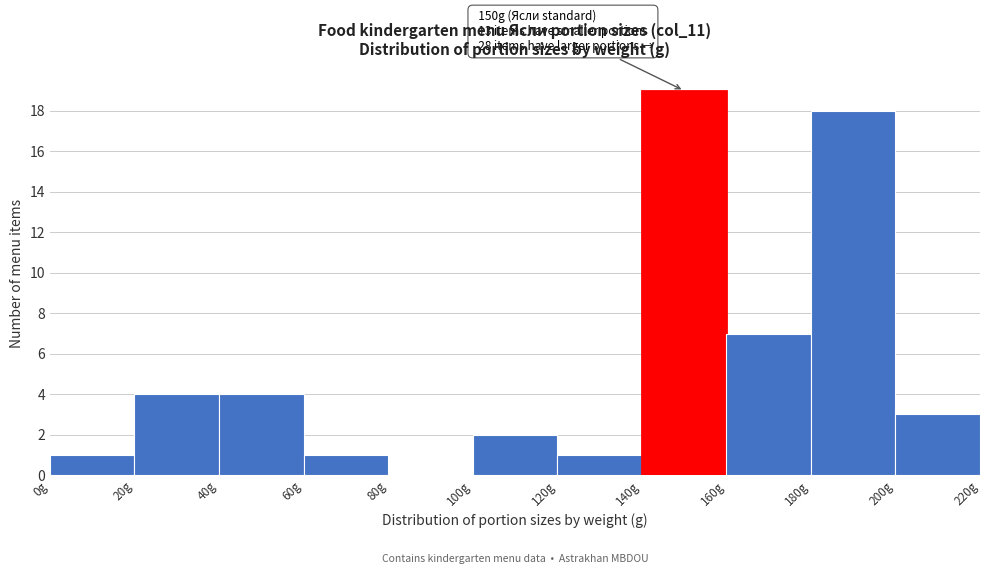

Which range on the x-axis has the tallest bar?

140 to 160